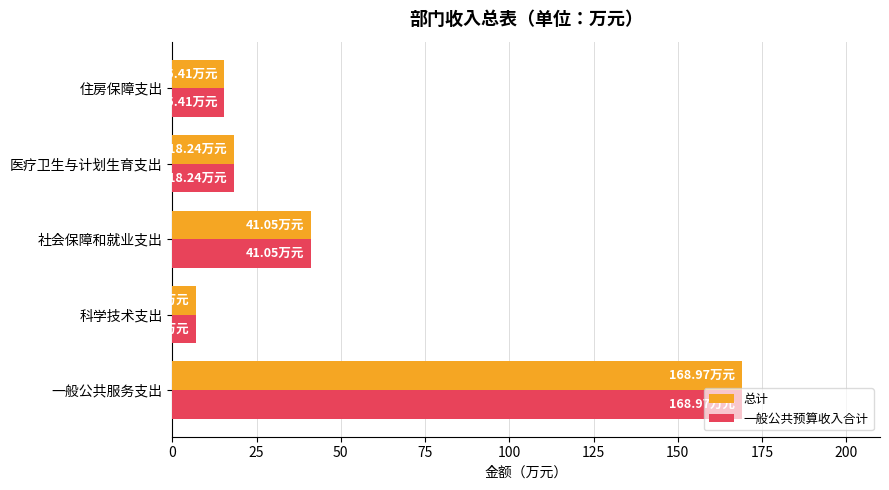

At which category is the sum across all series the highest?

一般公共服务支出